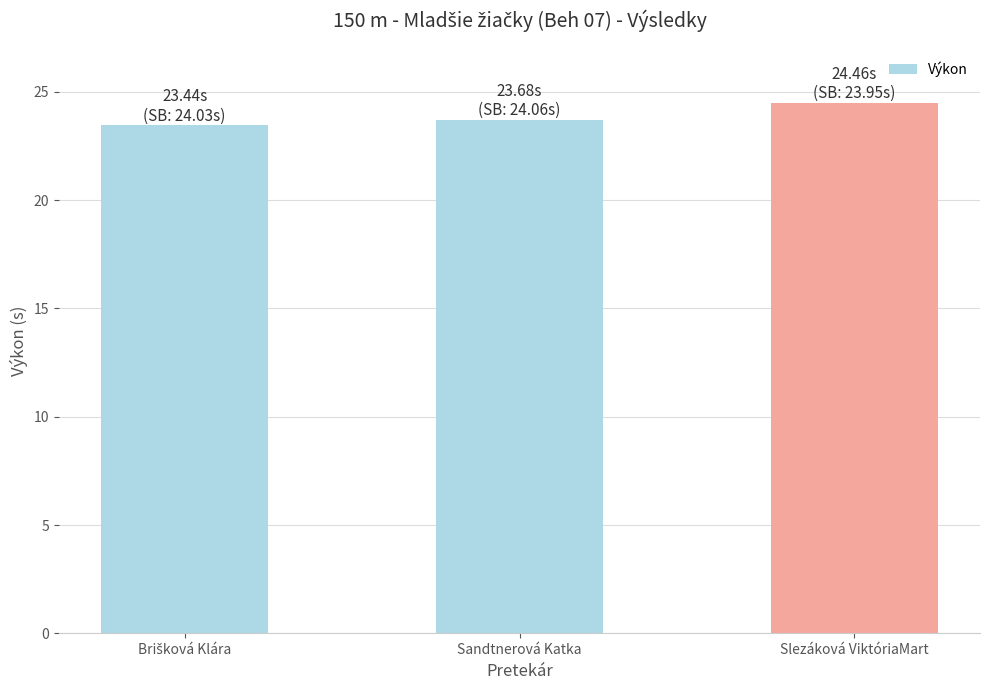

Count the number of categories in the chart.

3